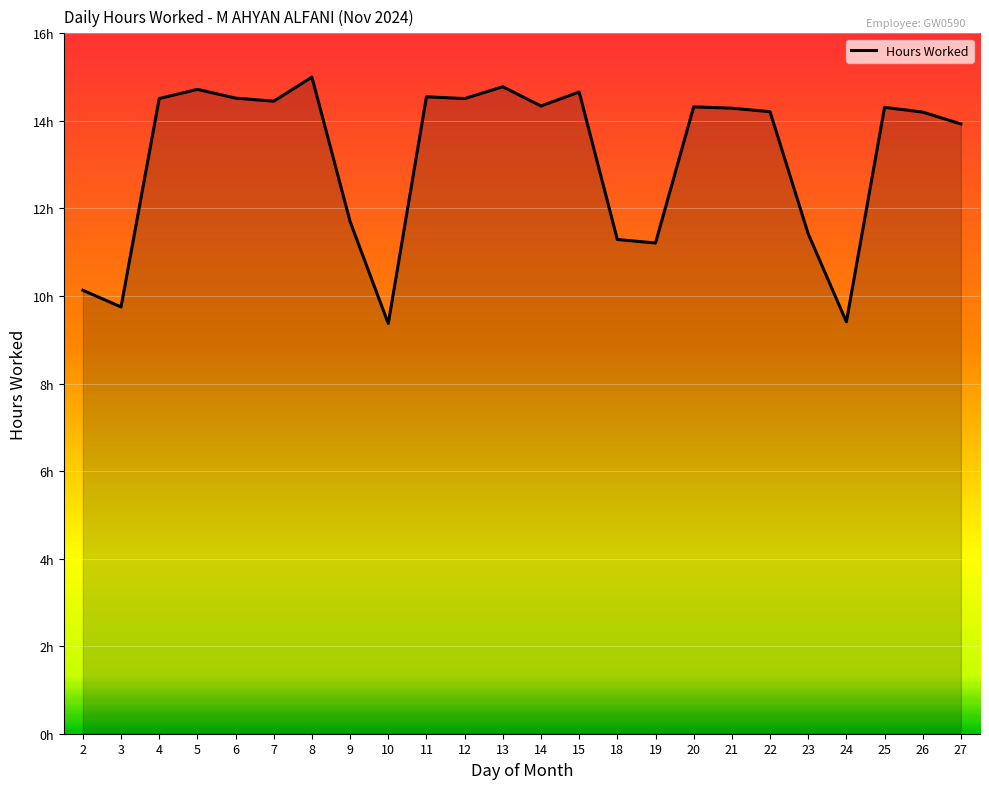

List the labels in order of value, largest first.

8, 13, 5, 15, 11, 6, 4, 12, 7, 14, 20, 25, 21, 22, 26, 27, 9, 23, 18, 19, 2, 3, 24, 10